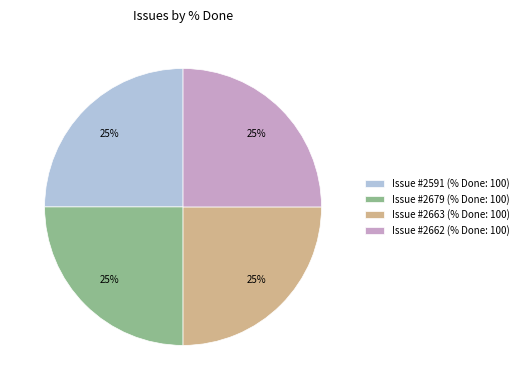

What percentage is the Issue #2663 (% Done: 100) slice, to the nearest percent?

25%